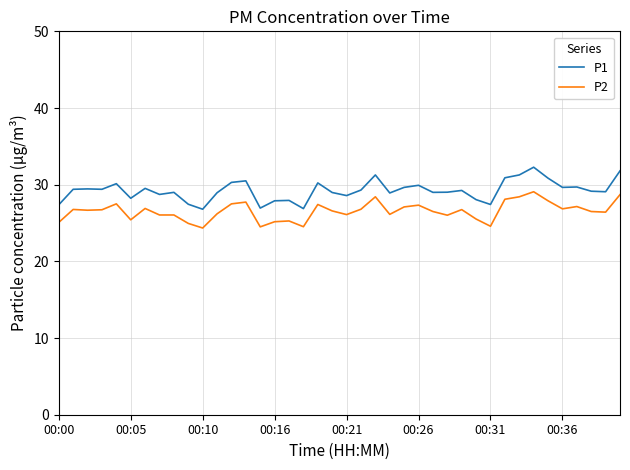

What are all the series names shown in the legend?

P1, P2